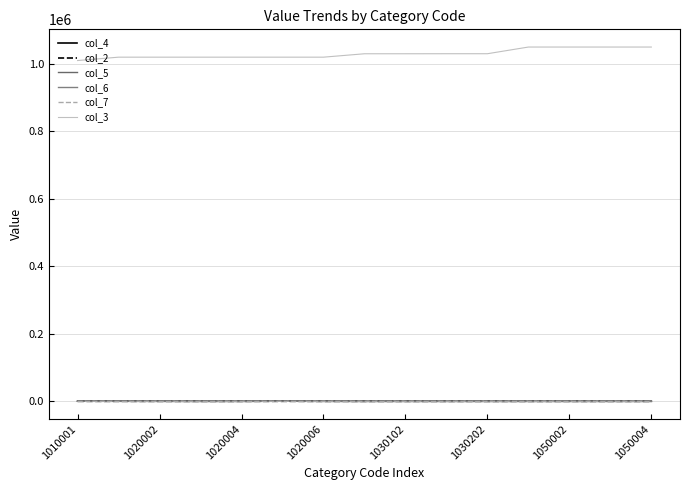

In col_4, how many points are higher than both neighbors (excluding endpoints)?

2